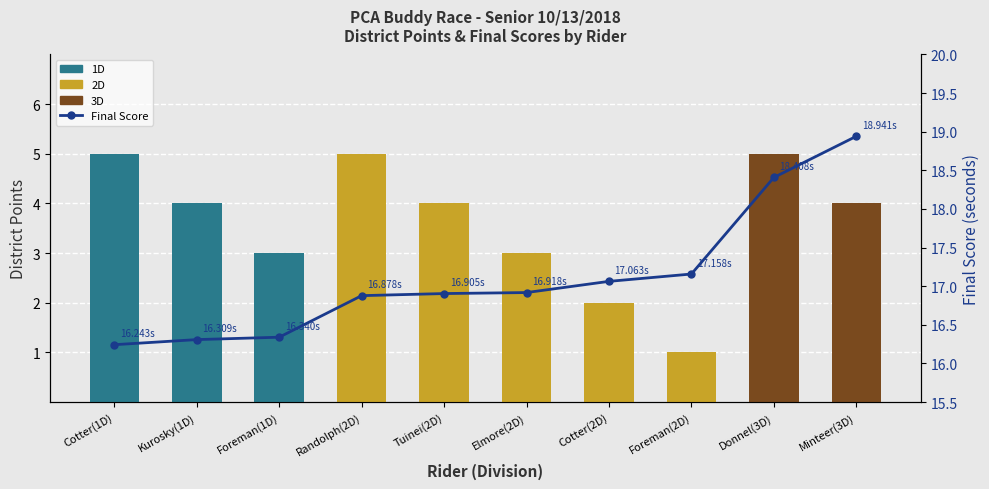

What is the label of the 8th bar from the left?

Foreman(2D)